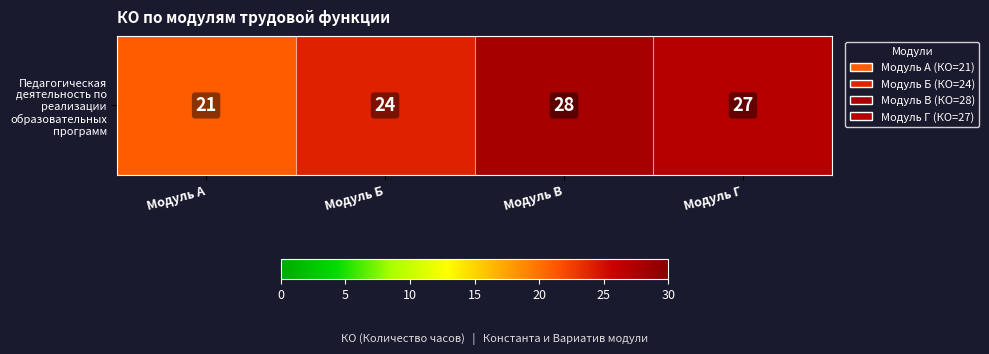

Approximately how many times larger is the value at Модуль А compared to Модуль Г?

0.8